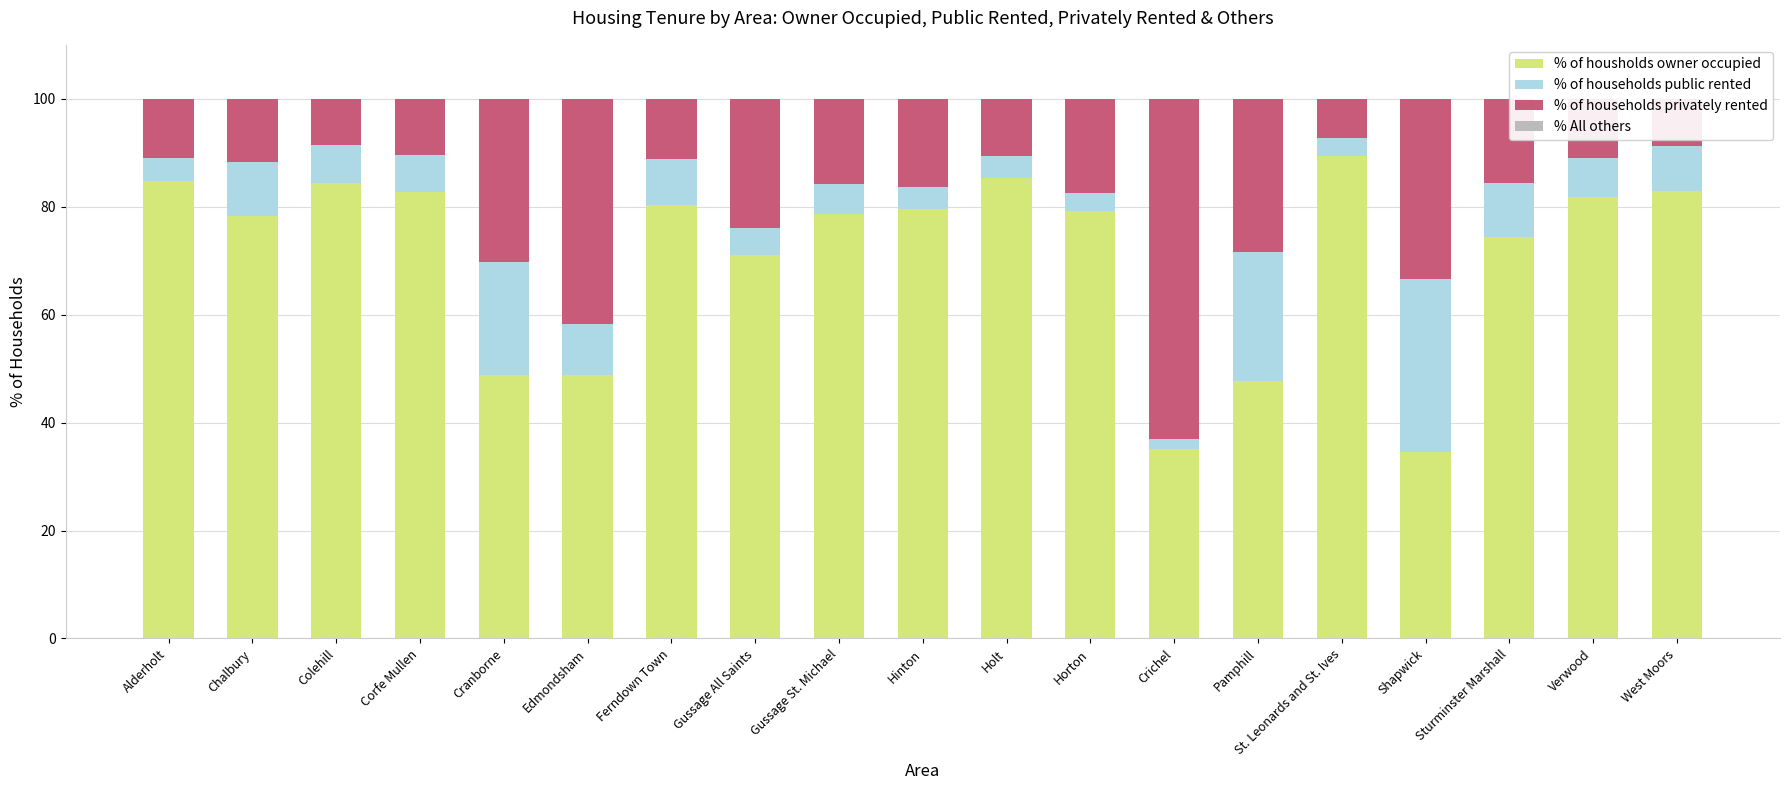

Count the number of categories in the chart.

19